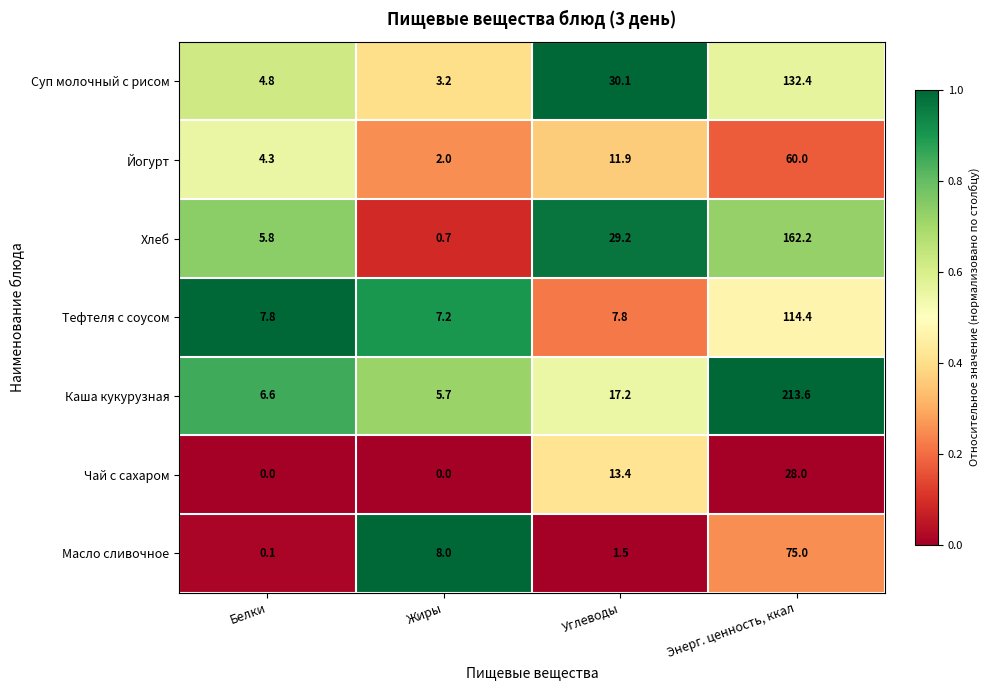

What is the difference between the maximum and minimum values in the Суп молочный с рисом series?

129.2